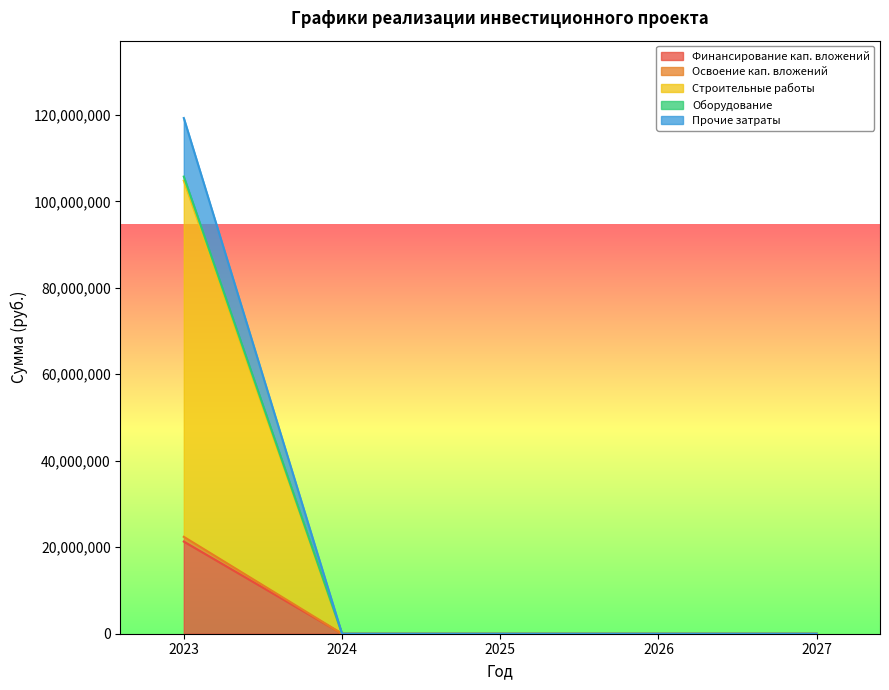

True or false: Освоение кап. вложений has a value of 61628398 at 2027.

False